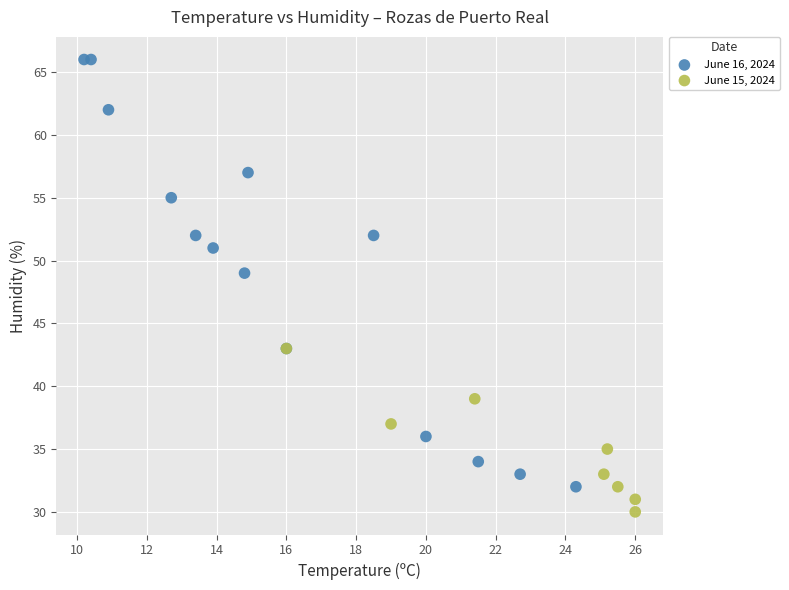

Which series reaches the maximum Y coordinate?

June 16, 2024